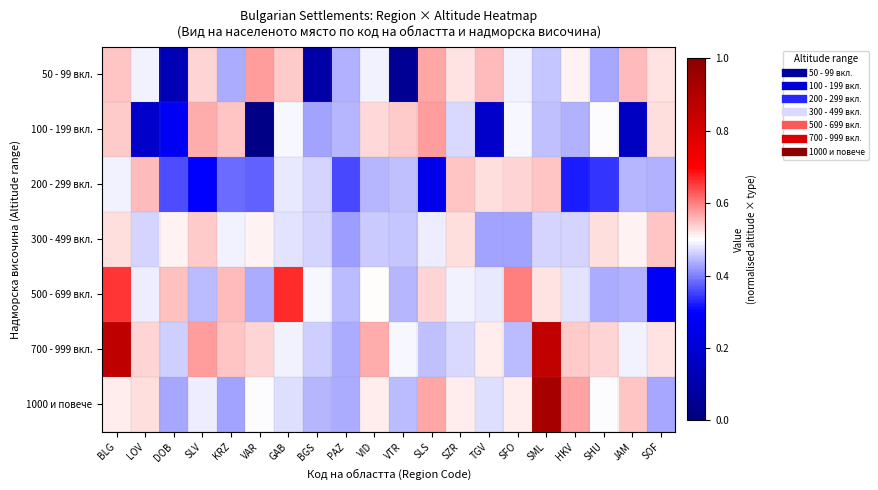

Reading left to right, list all the values displayed in this chart.

50 - 99 вкл.: BLG=0.5	LOV=0.5	DOB=0.1	SLV=0.5	KRZ=0.4	VAR=0.6	GAB=0.5	BGS=0.1	PAZ=0.4	VID=0.5	VTR=0.0	SLS=0.6	SZR=0.5	TGV=0.6	SFO=0.5	SML=0.5	HKV=0.5	SHU=0.4	JAM=0.6	SOF=0.5
100 - 199 вкл.: BLG=0.5	LOV=0.2	DOB=0.3	SLV=0.6	KRZ=0.5	VAR=0.0	GAB=0.5	BGS=0.4	PAZ=0.4	VID=0.5	VTR=0.5	SLS=0.6	SZR=0.5	TGV=0.2	SFO=0.5	SML=0.5	HKV=0.4	SHU=0.5	JAM=0.2	SOF=0.5
200 - 299 вкл.: BLG=0.5	LOV=0.6	DOB=0.4	SLV=0.3	KRZ=0.4	VAR=0.4	GAB=0.5	BGS=0.5	PAZ=0.4	VID=0.4	VTR=0.5	SLS=0.3	SZR=0.5	TGV=0.5	SFO=0.5	SML=0.5	HKV=0.3	SHU=0.3	JAM=0.4	SOF=0.4
300 - 499 вкл.: BLG=0.5	LOV=0.5	DOB=0.5	SLV=0.5	KRZ=0.5	VAR=0.5	GAB=0.5	BGS=0.5	PAZ=0.4	VID=0.5	VTR=0.5	SLS=0.5	SZR=0.5	TGV=0.4	SFO=0.4	SML=0.5	HKV=0.5	SHU=0.5	JAM=0.5	SOF=0.5
500 - 699 вкл.: BLG=0.7	LOV=0.5	DOB=0.6	SLV=0.4	KRZ=0.6	VAR=0.4	GAB=0.7	BGS=0.5	PAZ=0.4	VID=0.5	VTR=0.4	SLS=0.5	SZR=0.5	TGV=0.5	SFO=0.6	SML=0.5	HKV=0.5	SHU=0.4	JAM=0.4	SOF=0.3
700 - 999 вкл.: BLG=0.9	LOV=0.5	DOB=0.5	SLV=0.6	KRZ=0.5	VAR=0.5	GAB=0.5	BGS=0.5	PAZ=0.4	VID=0.6	VTR=0.5	SLS=0.5	SZR=0.5	TGV=0.5	SFO=0.4	SML=0.9	HKV=0.5	SHU=0.5	JAM=0.5	SOF=0.5
1000 и повече: BLG=0.5	LOV=0.5	DOB=0.4	SLV=0.5	KRZ=0.4	VAR=0.5	GAB=0.5	BGS=0.4	PAZ=0.4	VID=0.5	VTR=0.4	SLS=0.6	SZR=0.5	TGV=0.5	SFO=0.5	SML=0.9	HKV=0.6	SHU=0.5	JAM=0.5	SOF=0.4